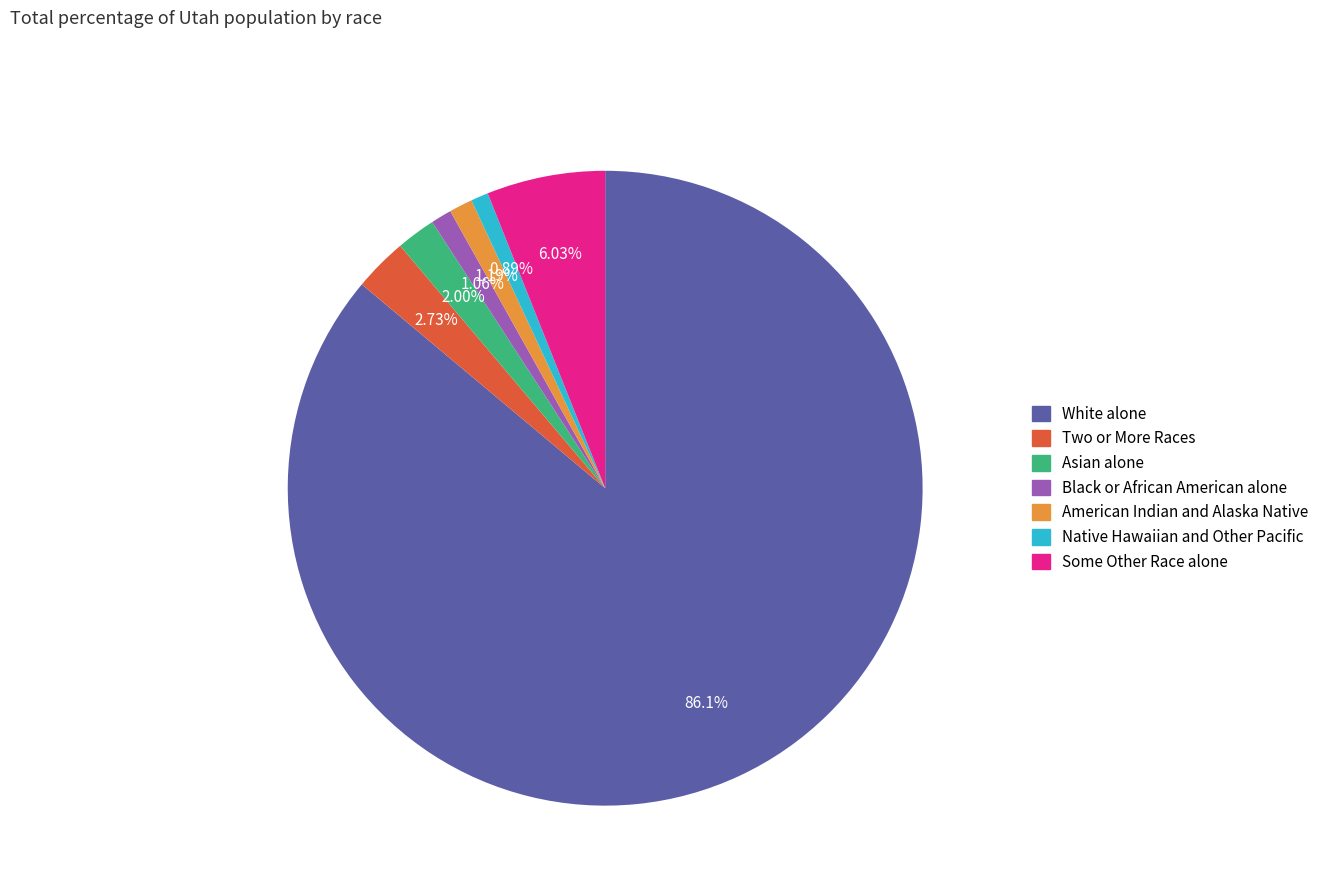

What percentage is the Two or More Races slice, to the nearest percent?

3%